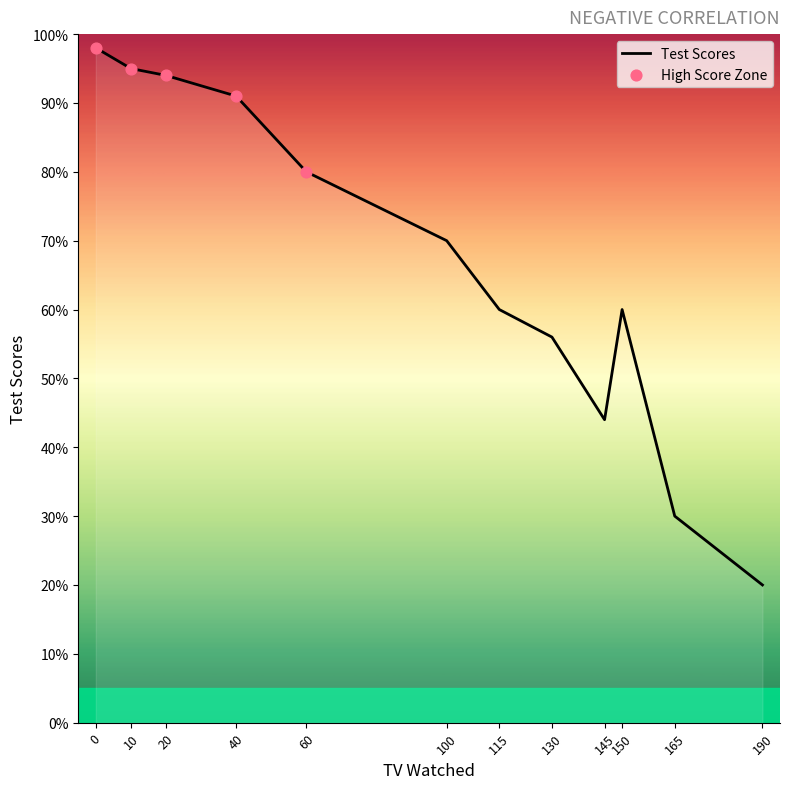

Which has a higher value, 130 or 20?

20